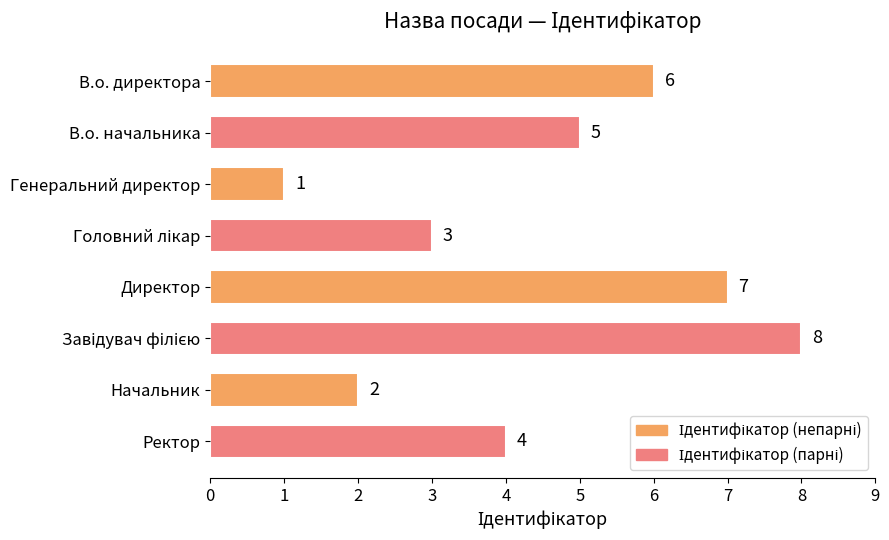

The chart shows a value of 6 at В.о. директора. True or false?

True